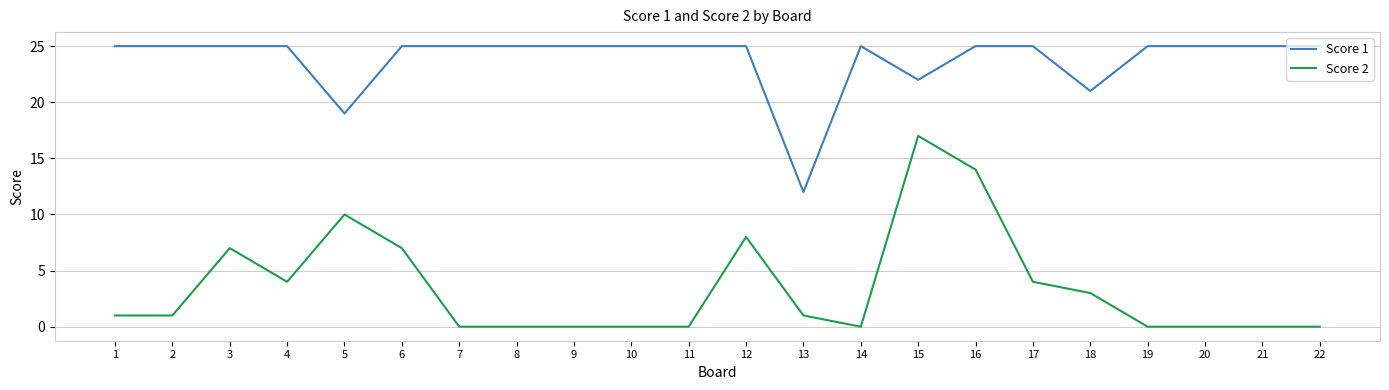

True or false: Score 1 has a value of 37 at 11.

False